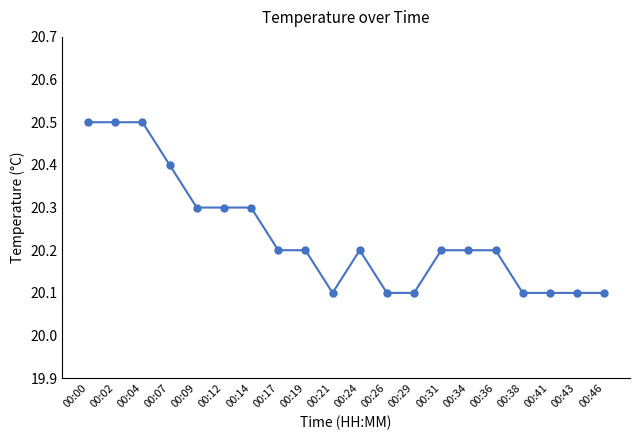

How many values are between 20 and 21?

20